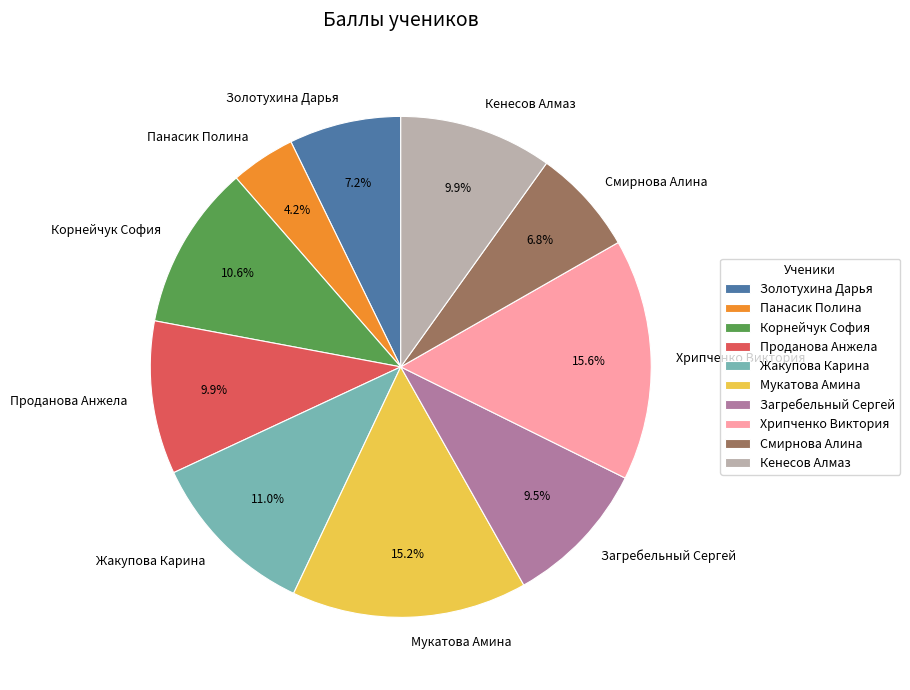

True or false: Хрипченко Виктория accounts for 16% of the total.

True